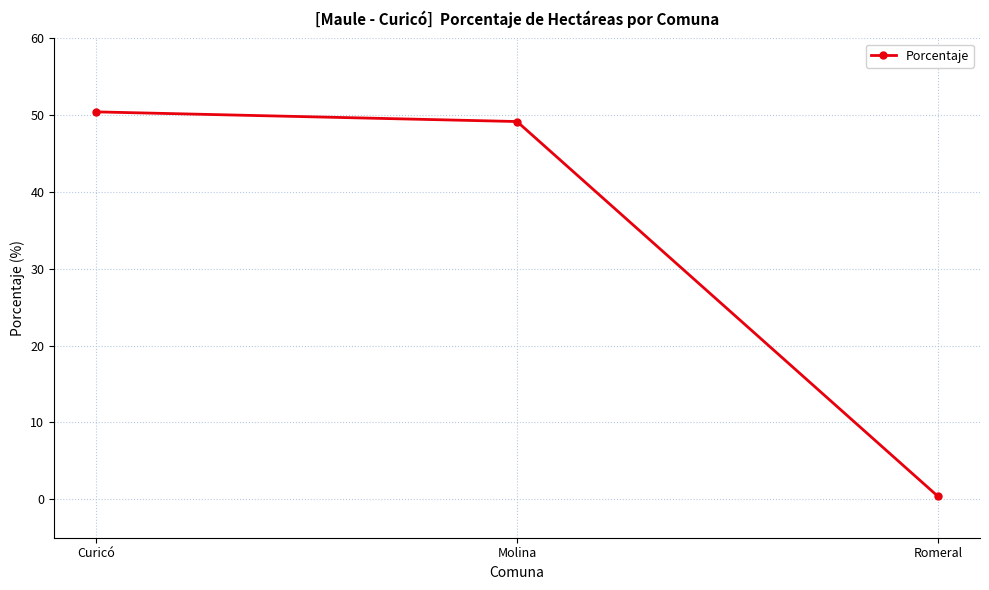

Rank the categories by value from highest to lowest.

Curicó, Molina, Romeral